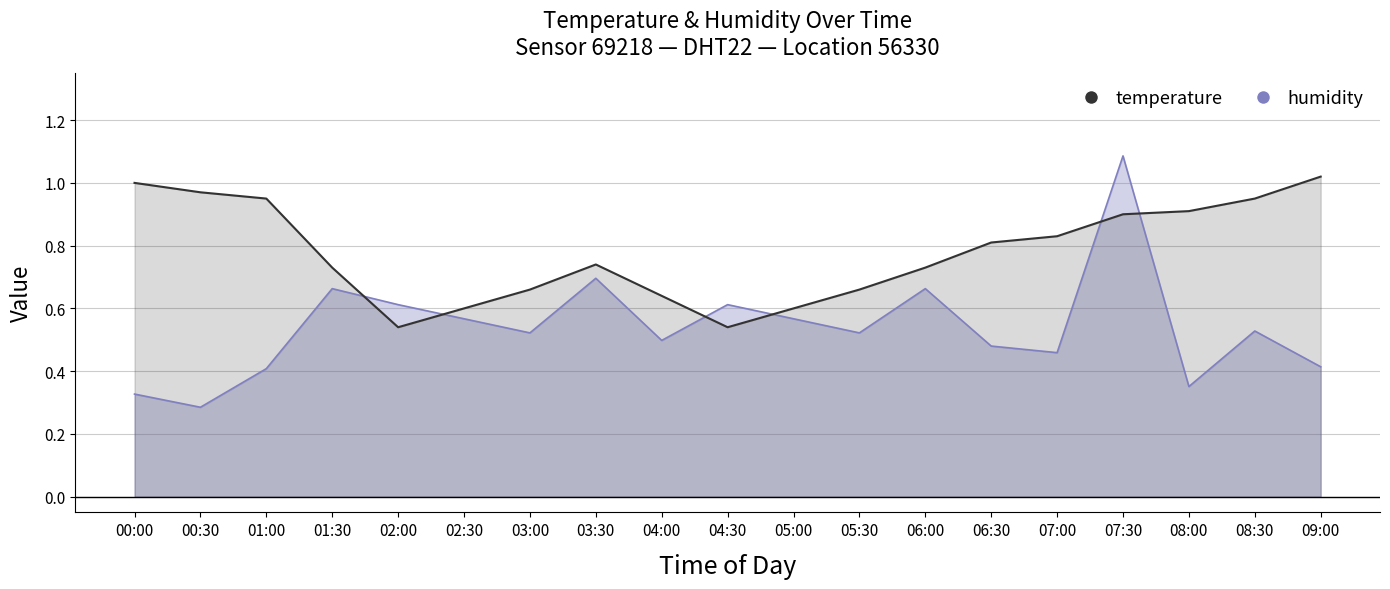

After their last crossing, which series has the higher values: humidity or temperature?

temperature